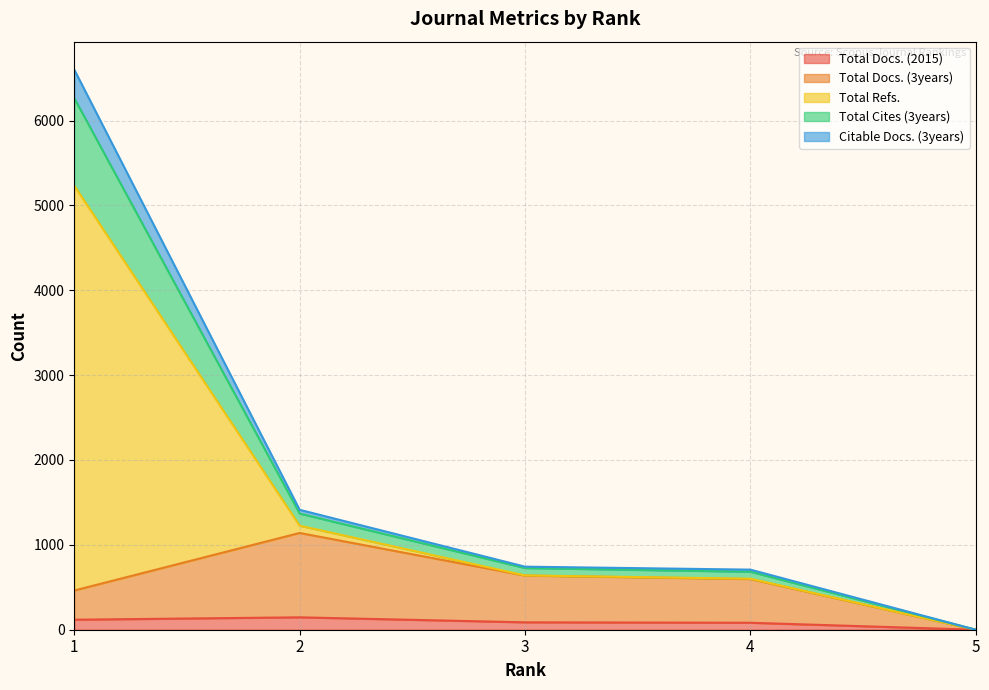

Between 5 and 1, which is larger?

1